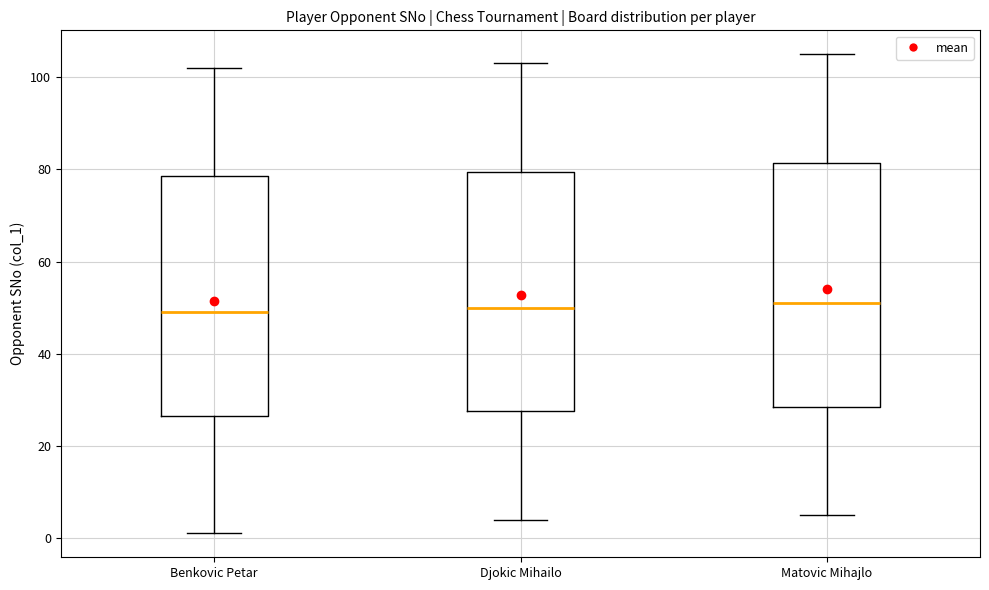

Where does the median line of the box for Matovic Mihajlo sit on the y-axis? The values are not printed on the chart, so give them approximately, as read against the axis.

52